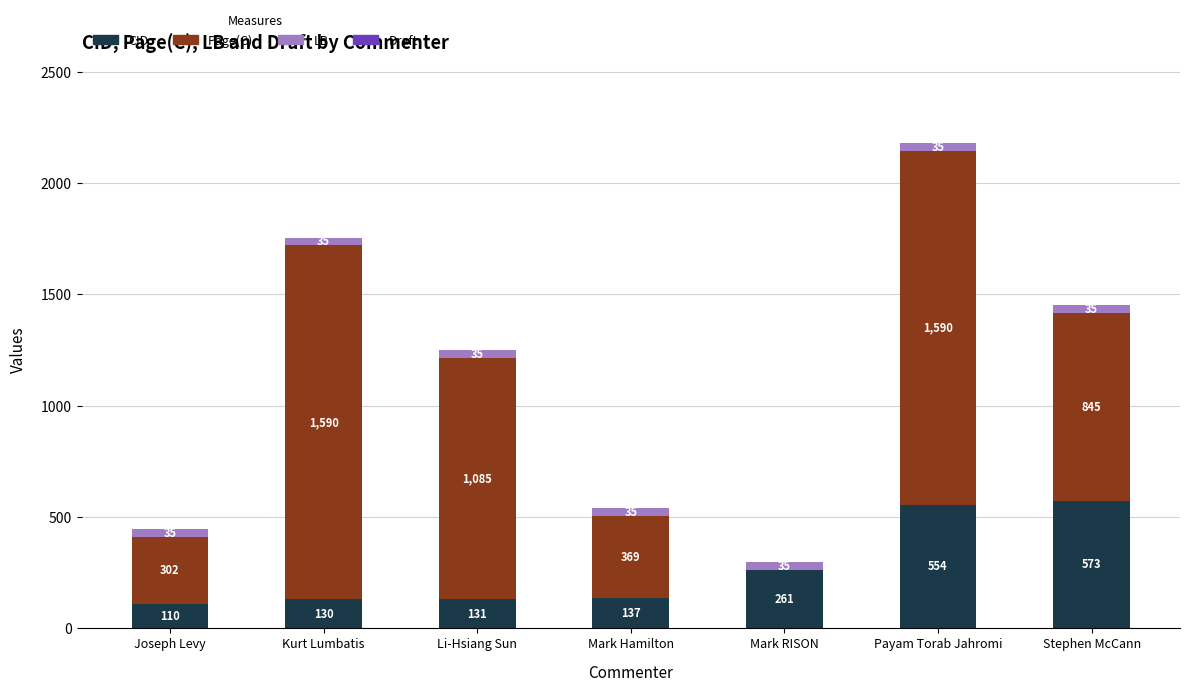

The CID series shows 323 at Payam Torab Jahromi. True or false?

False